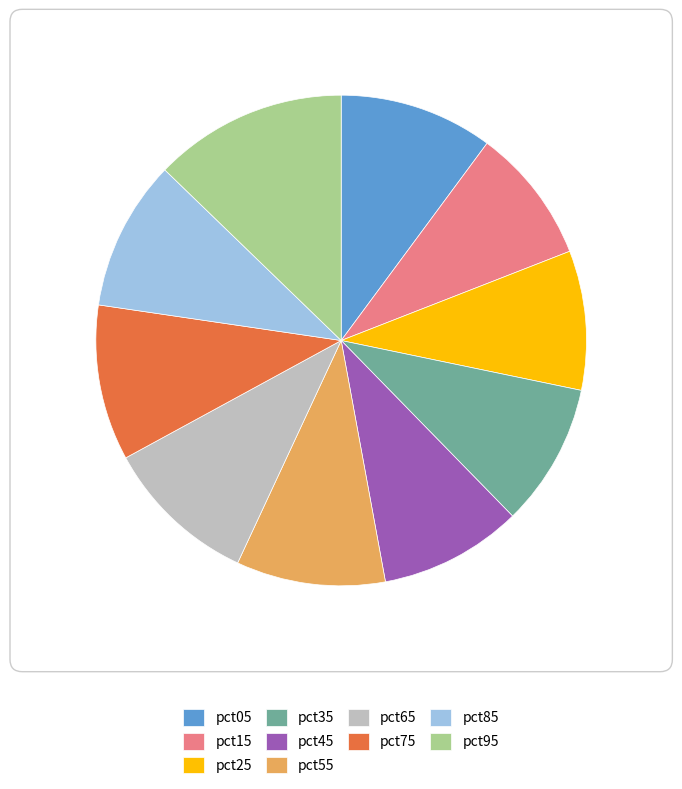

Which category has the biggest portion of the pie?

pct95